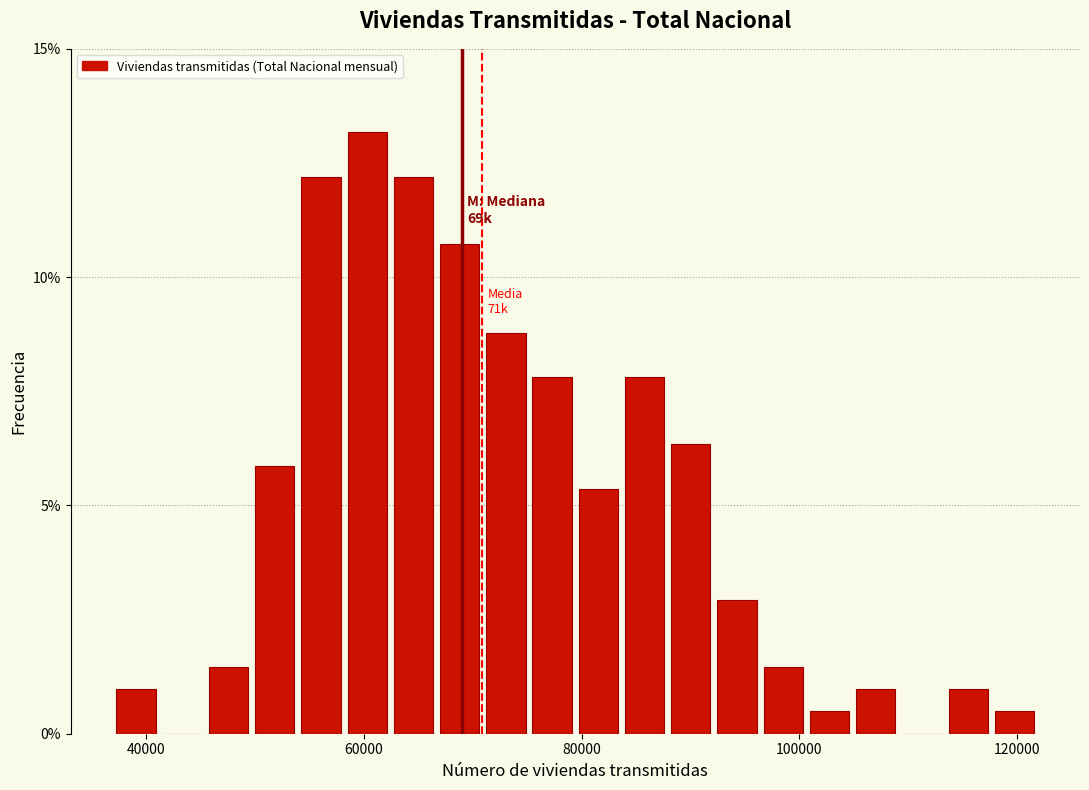

Around what value on the x-axis is the tallest bar? Give the approximate position of its centre, as read against the axis.

60000